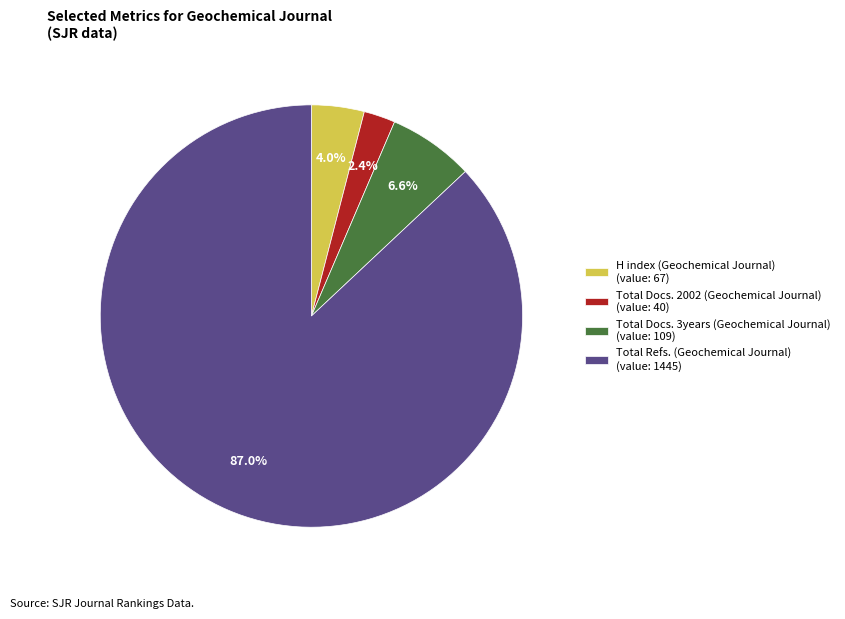

To the nearest percent, what is the combined percentage of H index (Geochemical Journal) and Total Docs. 2002 (Geochemical Journal)?

6%